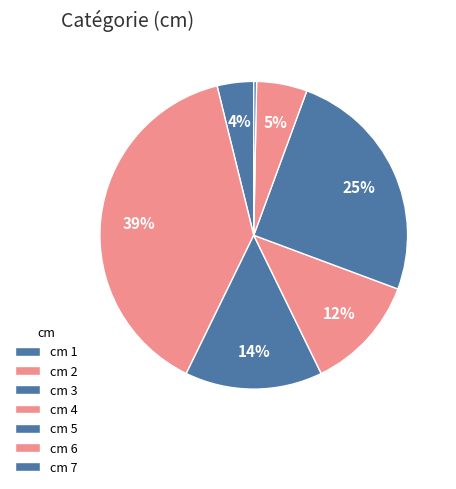

What is the smallest slice in the pie chart?

cm 7